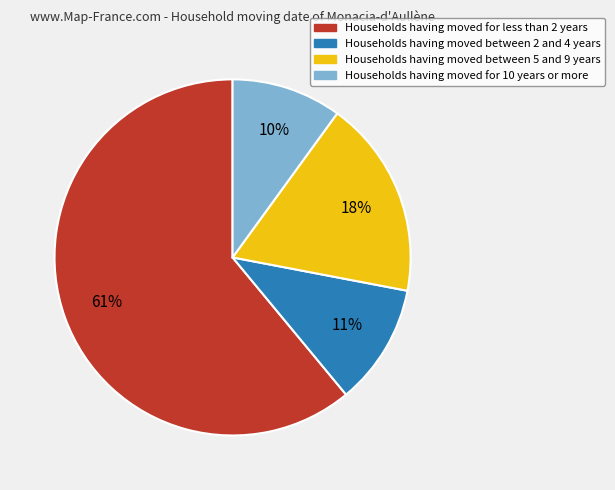

How many slices are in this pie chart?

4